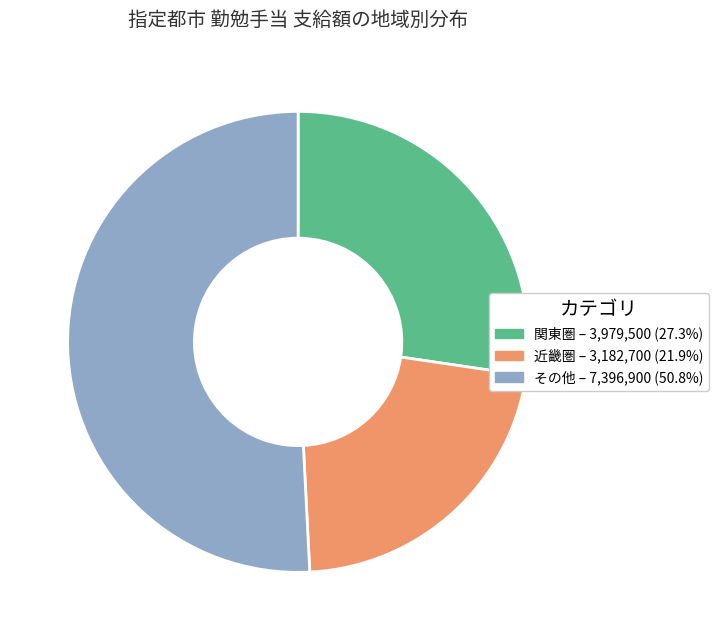

Is there any slice that represents more than half of the pie?

Yes